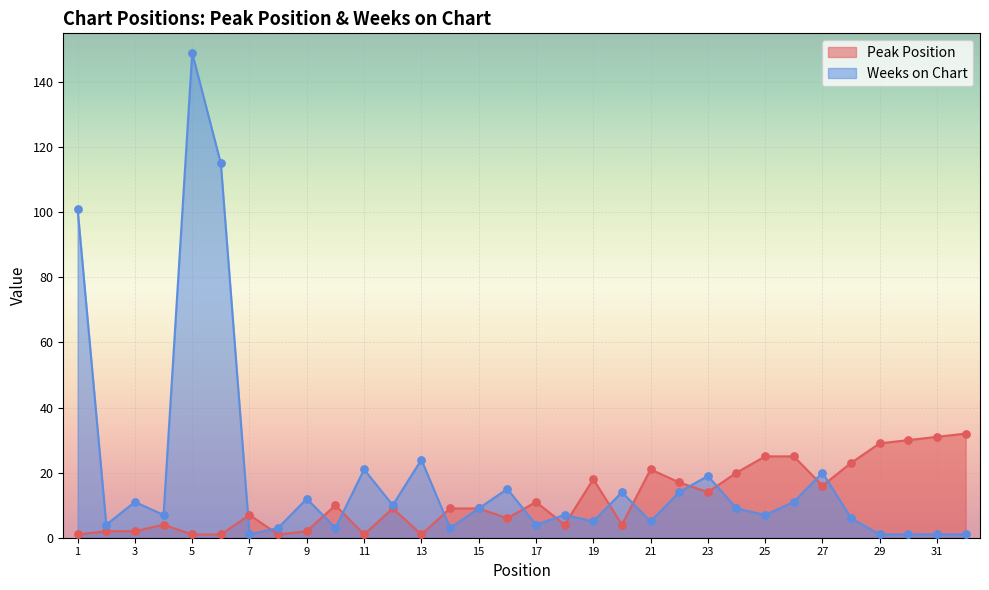

Which series has the widest spread of Y values?

Weeks on Chart